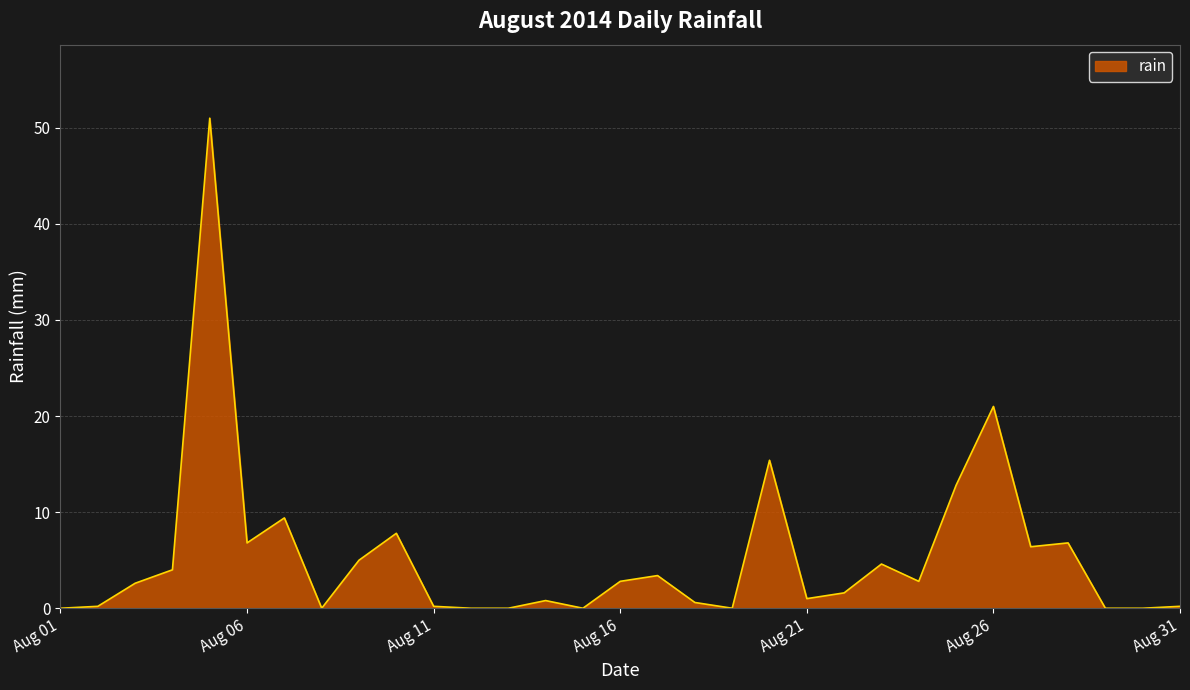

What is the maximum value shown in the chart?

51.0